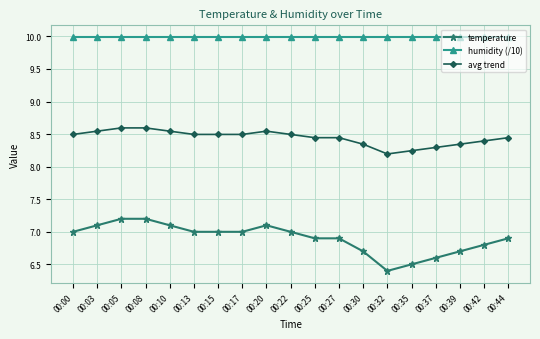

Which series has the widest spread of values?

temperature